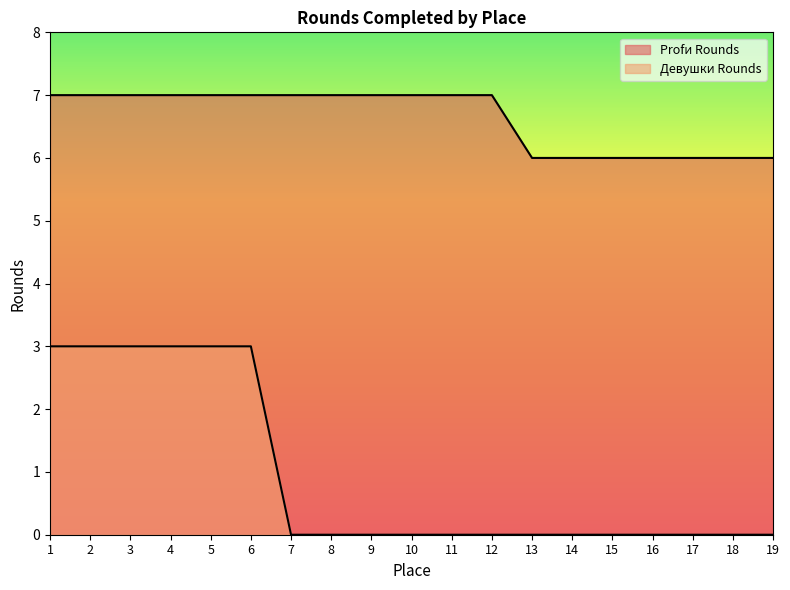

What is the value of the Девушки Rounds point at the 4th from the left?

3